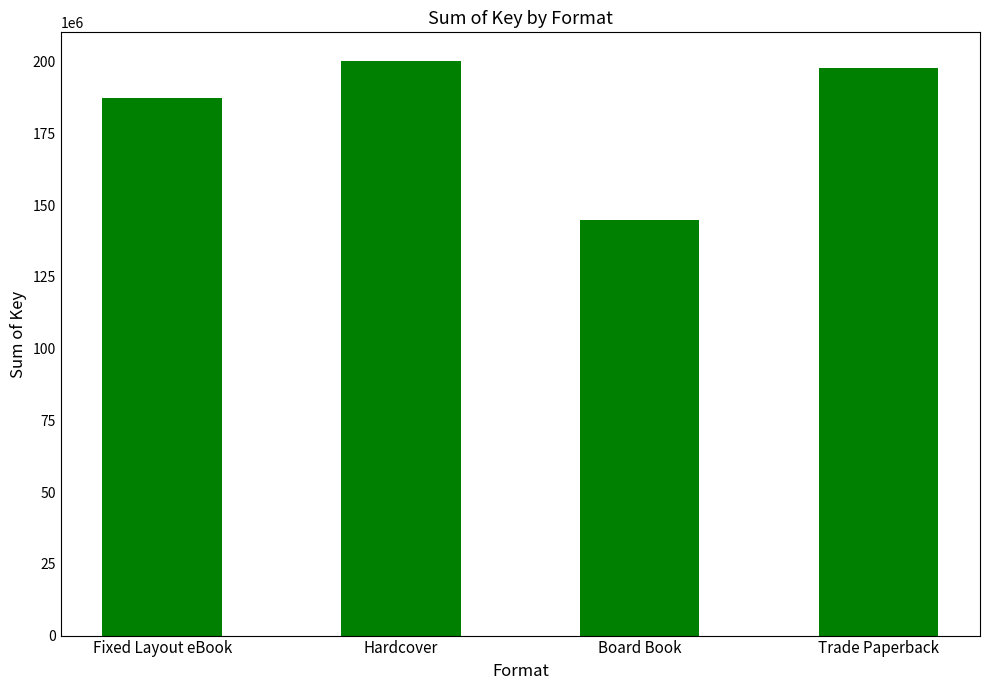

Reading left to right, what are all the values shown in this chart?

187444249	200164441	144883324	197599663